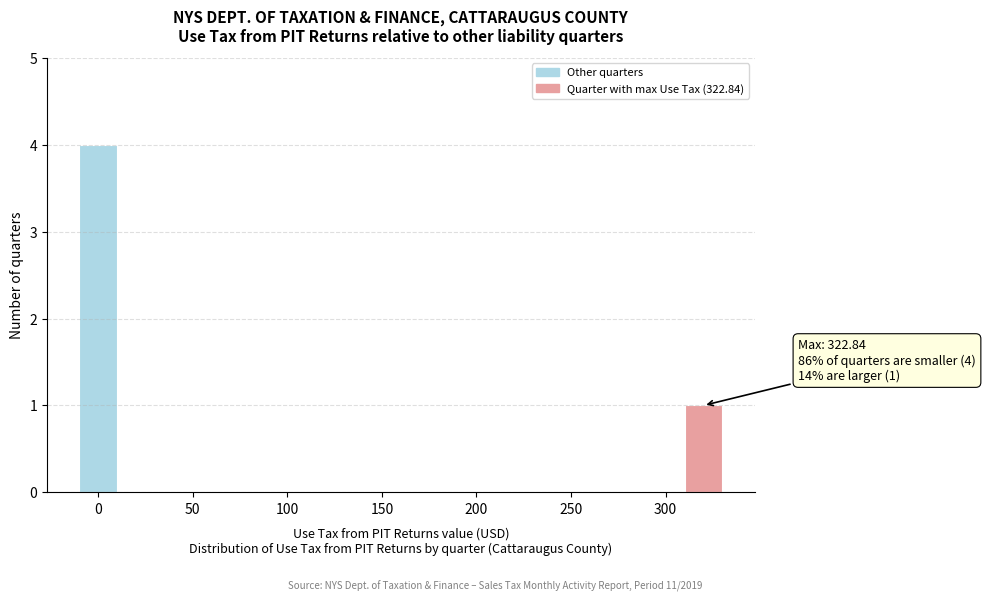

Over which range of the x-axis is the bar tallest?

-10 to 10